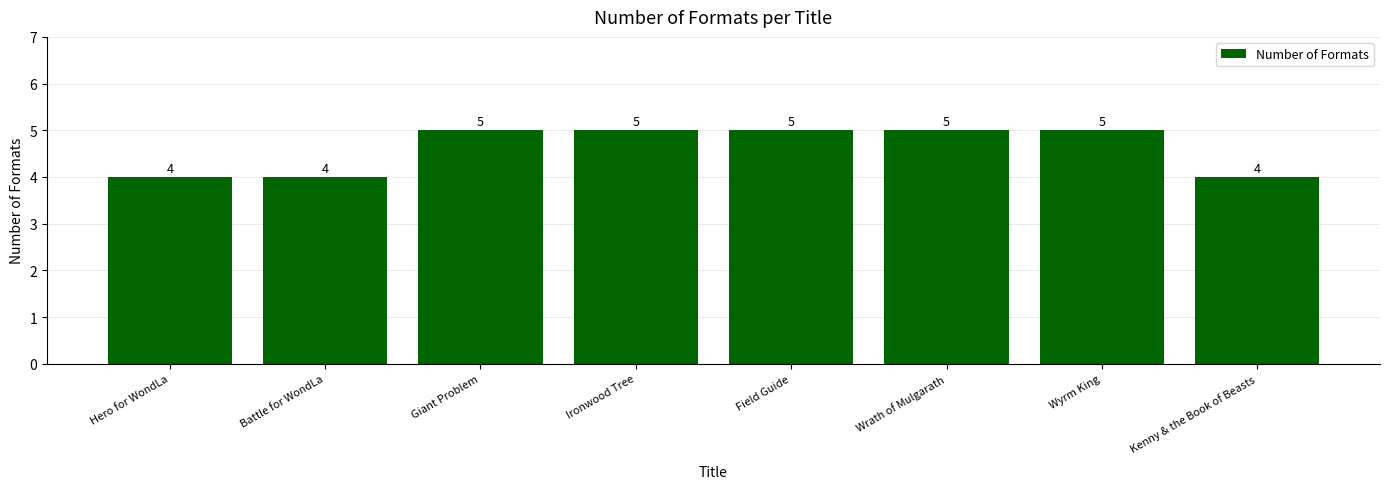

What is the minimum value shown in the chart?

4